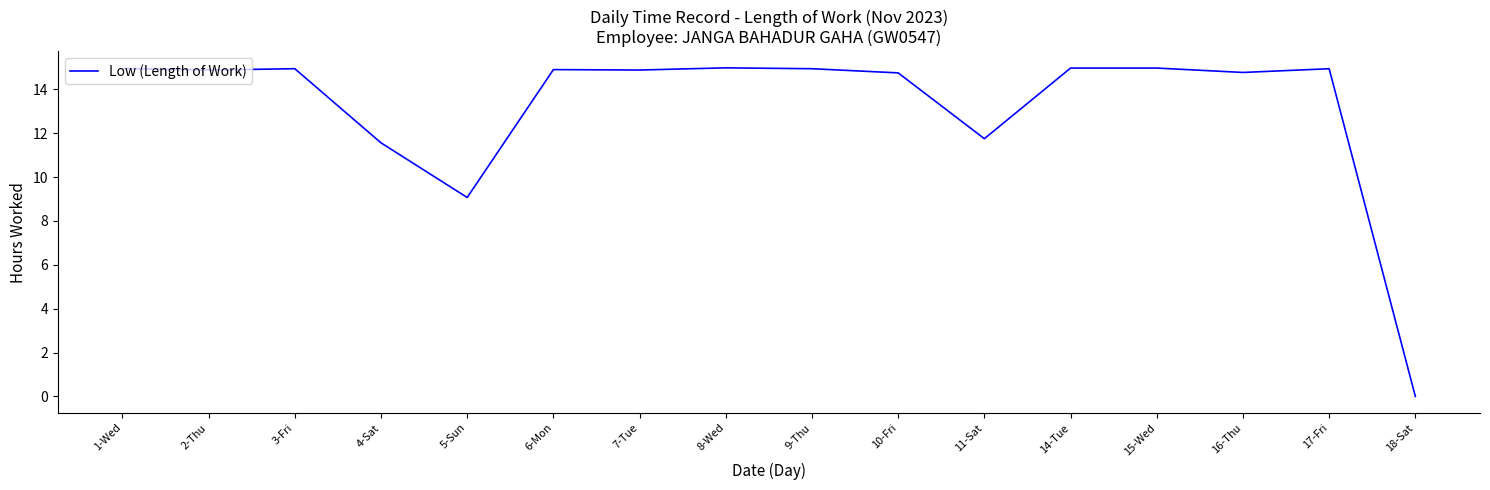

Where is the data nearest to the value 7?

5-Sun